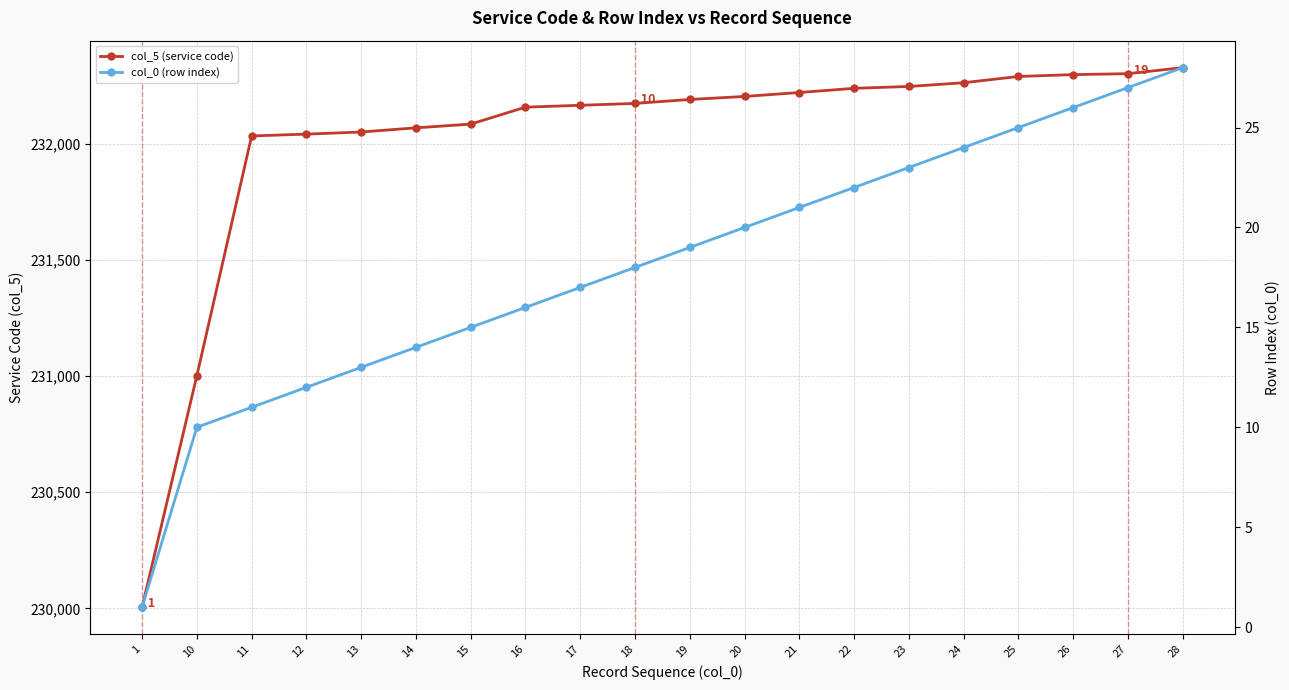

True or false: col_5 (service code) and col_0 (row index) intersect in this chart.

False